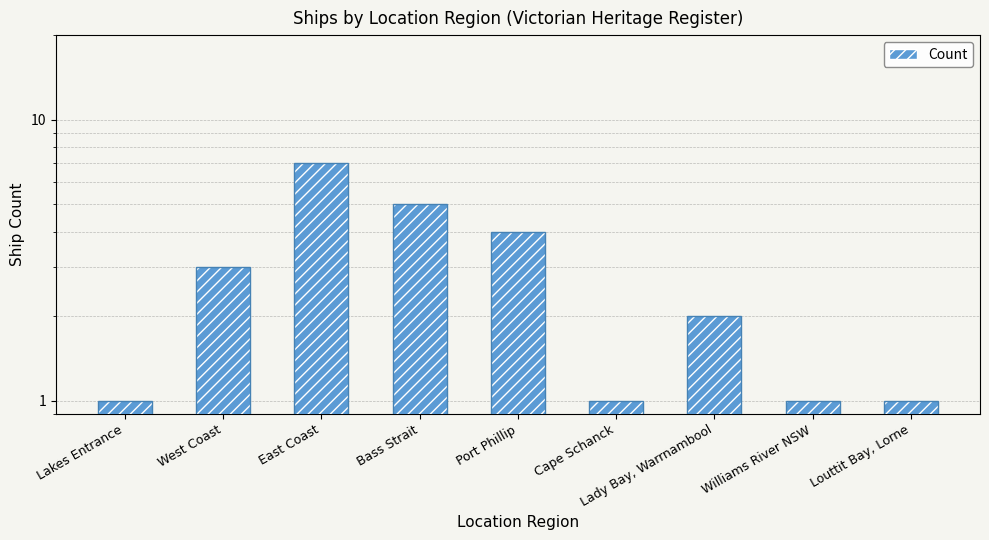

What is the sum of all values?

25